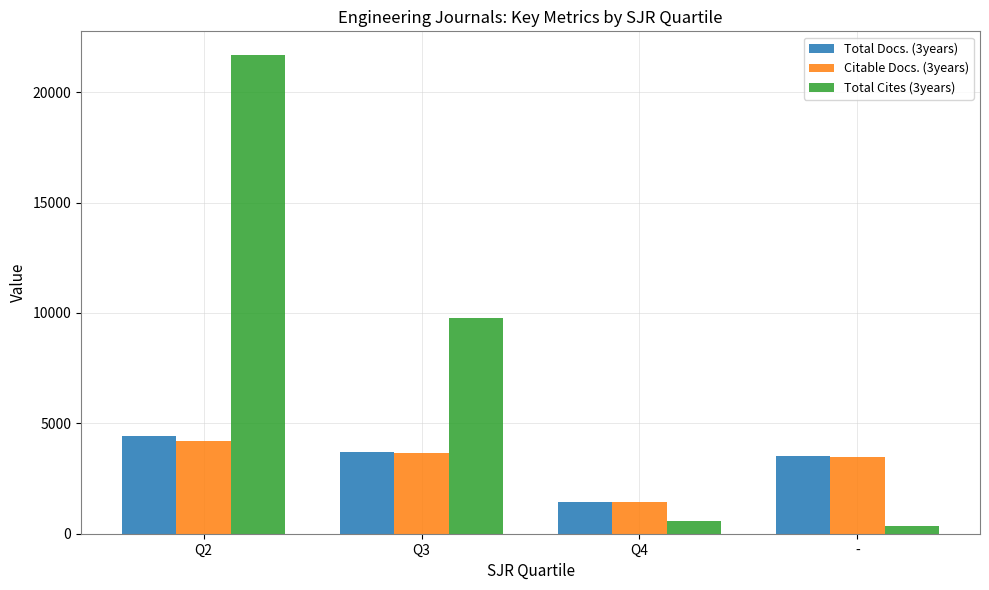

What is the smallest value displayed?

369